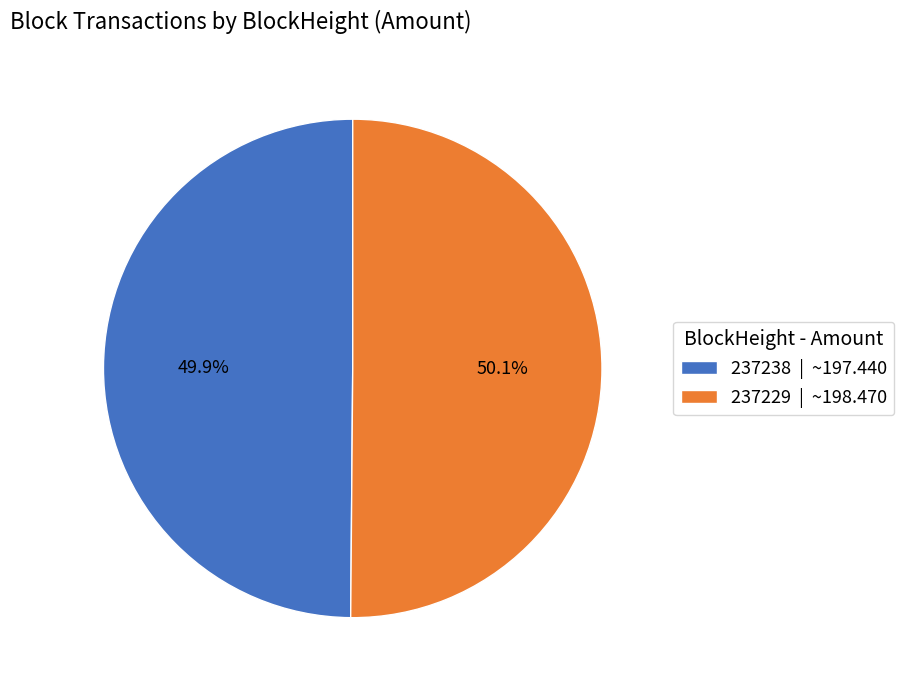

Is there any slice that represents more than half of the pie?

Yes